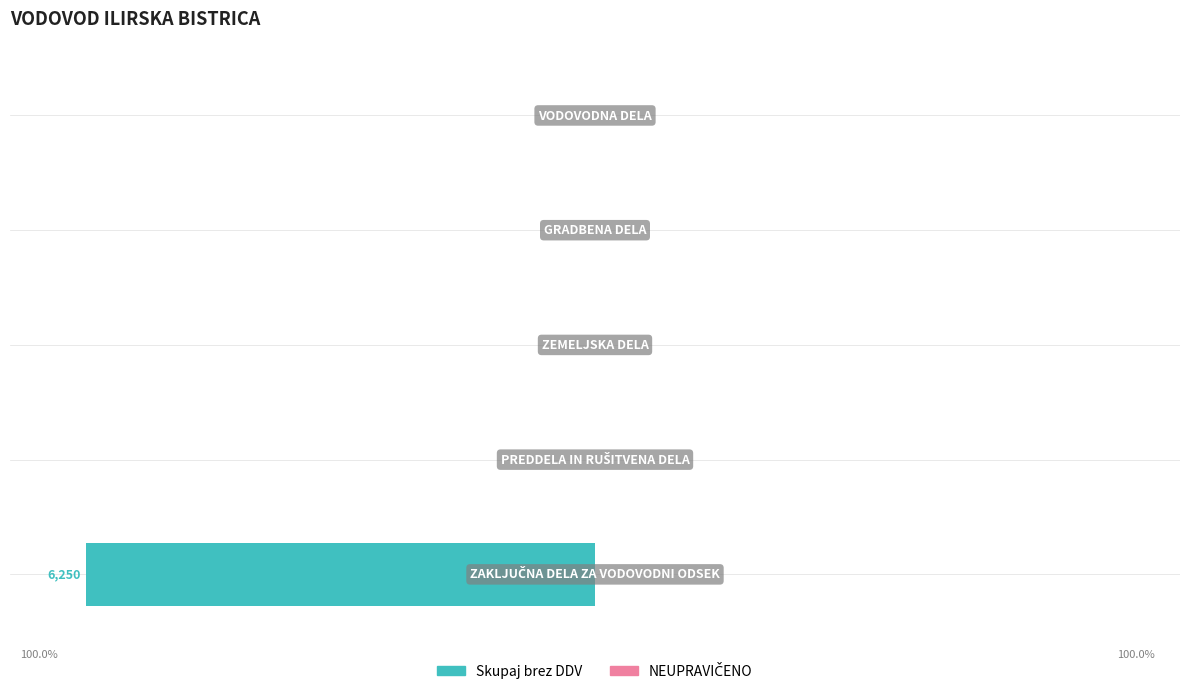

Are the bars horizontal?

Yes